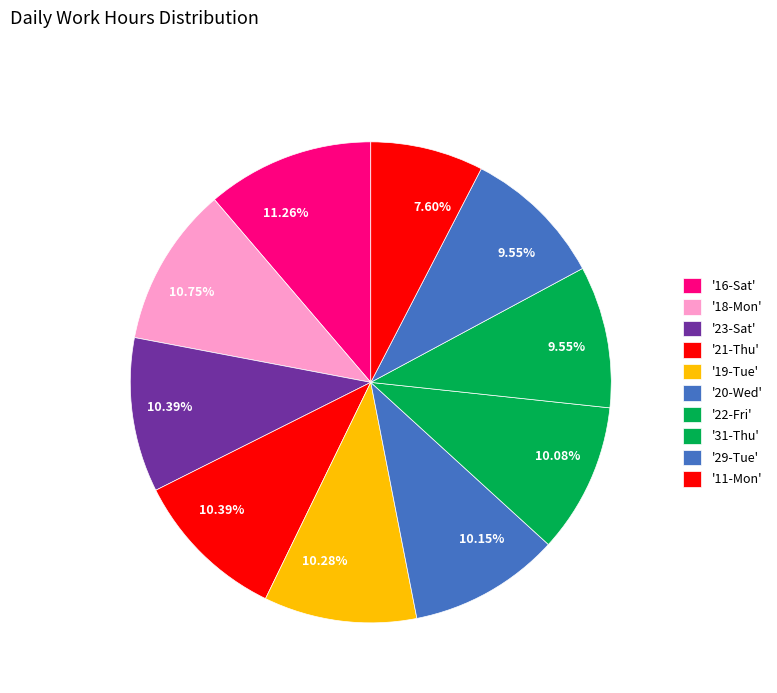

Count the number of slices in the pie.

10